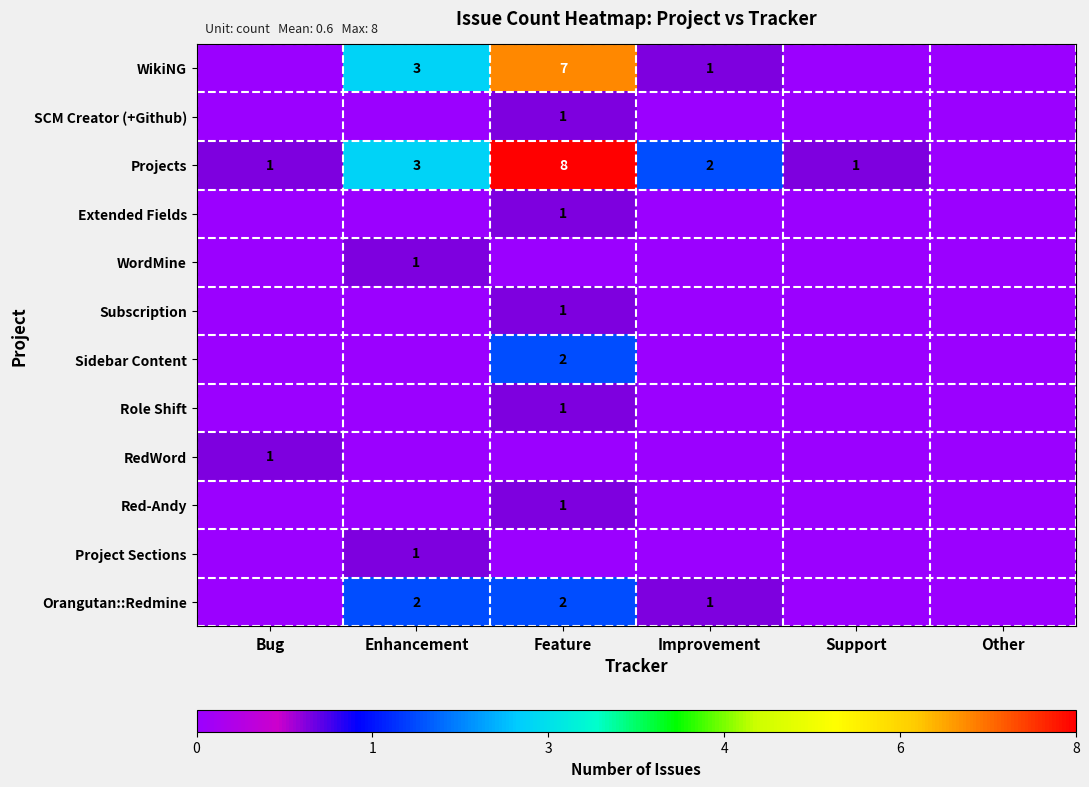

The value of WordMine at Enhancement is 1. True or false?

True